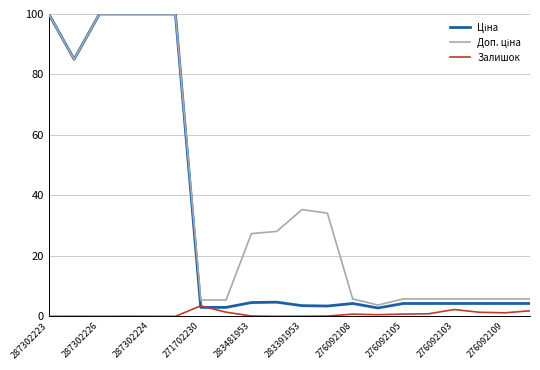

What is the maximum value for Залишок?

3.5